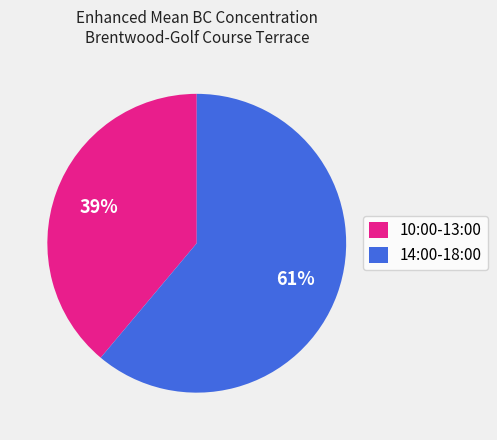

Combined, do 14:00-18:00 and 10:00-13:00 account for over 50%?

Yes